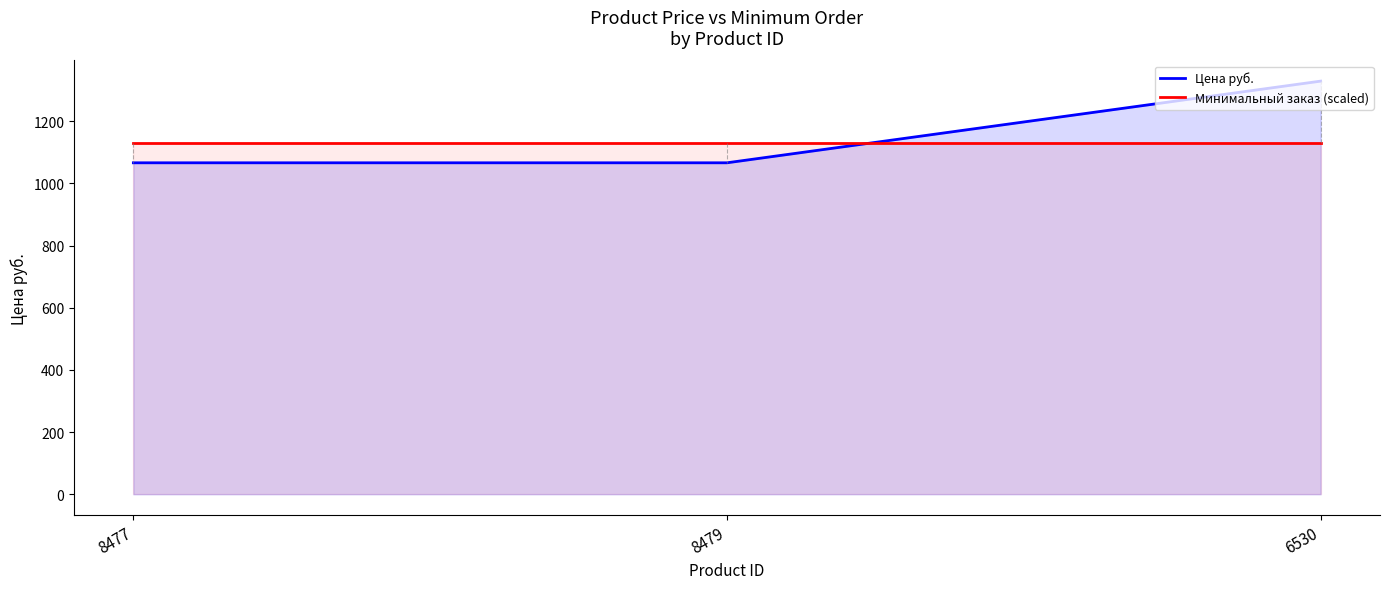

Count the number of categories in the chart.

3